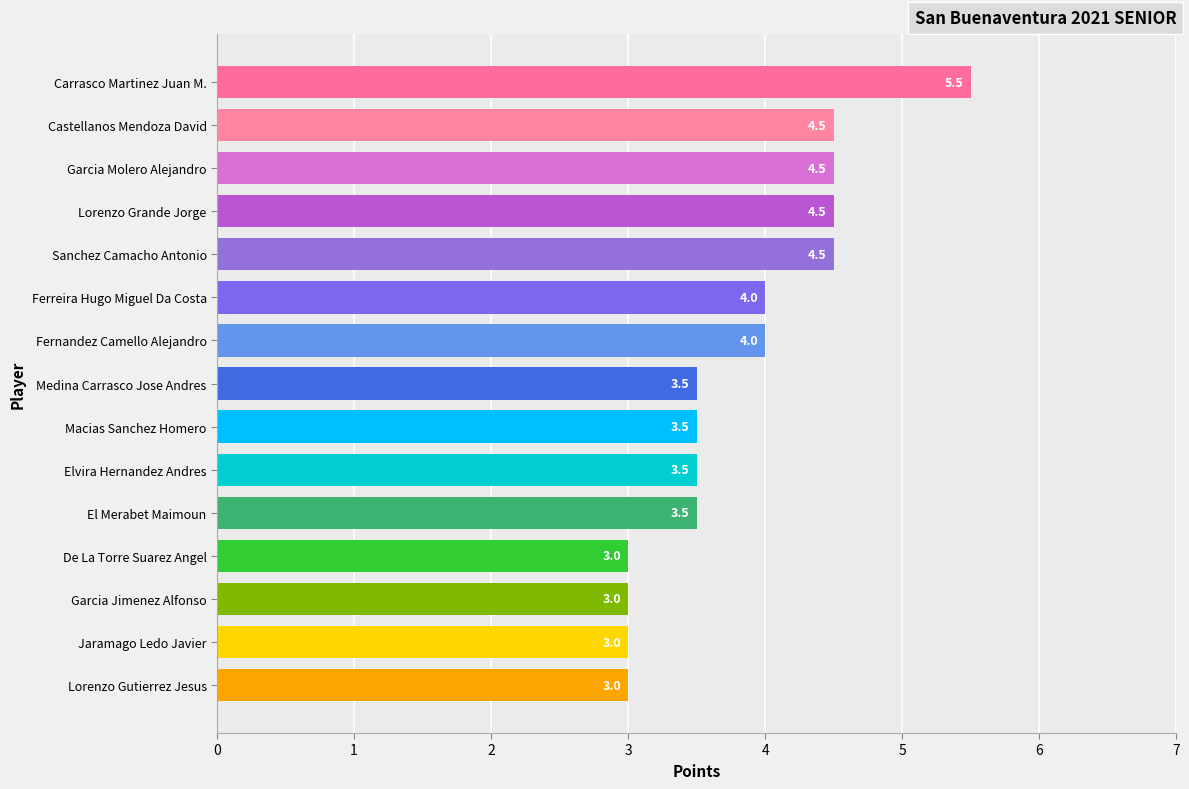

What is the change in value from Lorenzo Grande Jorge to El Merabet Maimoun?

-1.0